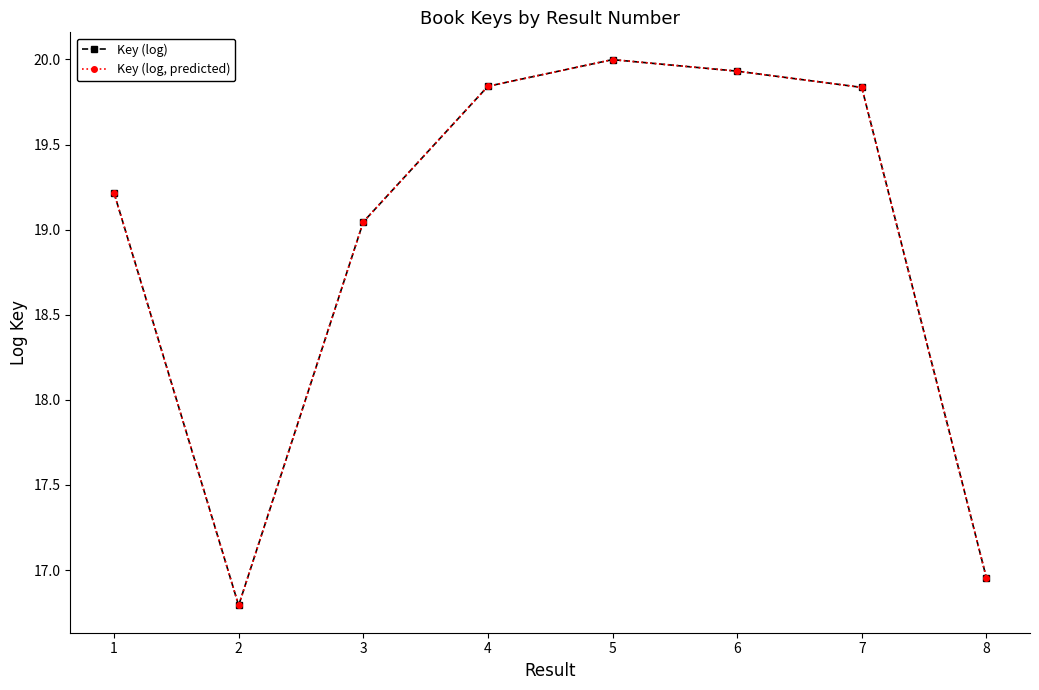

Does the chart have visible grid lines?

No